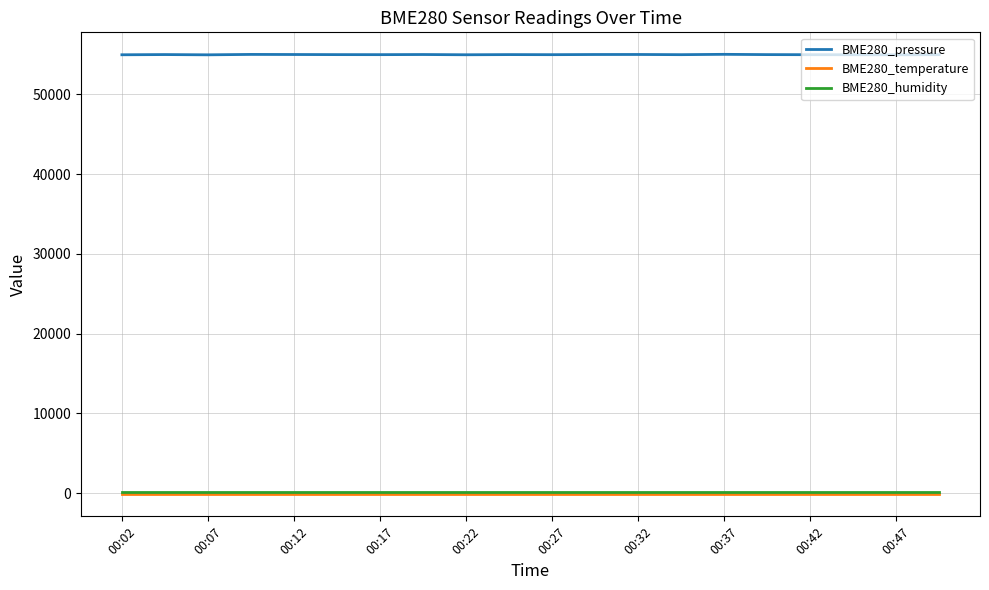

True or false: BME280_humidity and BME280_pressure cross at least once.

False